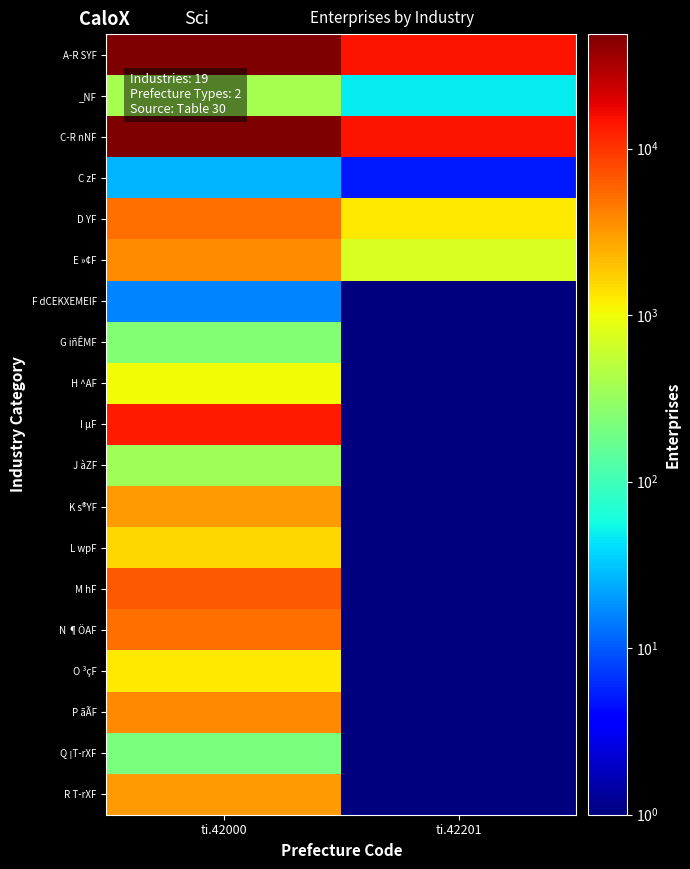

Reading left to right, list all the values displayed in this chart.

A-R SYF: ti.42000=48753.0	ti.42201=14503.0
_NF: ti.42000=398.0	ti.42201=48.0
C-R nNF: ti.42000=48355.0	ti.42201=14455.0
C zF: ti.42000=26.0	ti.42201=5.0
D YF: ti.42000=5178.0	ti.42201=1269.0
E »¢F: ti.42000=3667.0	ti.42201=724.0
F dCEKXEMEIF: ti.42000=16.0	ti.42201=0.5
G iñÊMF: ti.42000=242.0	ti.42201=0.5
H ^AF: ti.42000=1014.0	ti.42201=0.5
I µF: ti.42000=13227.0	ti.42201=0.5
J àZF: ti.42000=361.0	ti.42201=0.5
K s®YF: ti.42000=3048.0	ti.42201=0.5
L wpF: ti.42000=1559.0	ti.42201=0.5
M hF: ti.42000=6488.0	ti.42201=0.5
N ¶ÖAF: ti.42000=5160.0	ti.42201=0.5
O ³çF: ti.42000=1272.0	ti.42201=0.5
P ãÃF: ti.42000=3837.0	ti.42201=0.5
Q ¡T-rXF: ti.42000=215.0	ti.42201=0.5
R T-rXF: ti.42000=3045.0	ti.42201=0.5